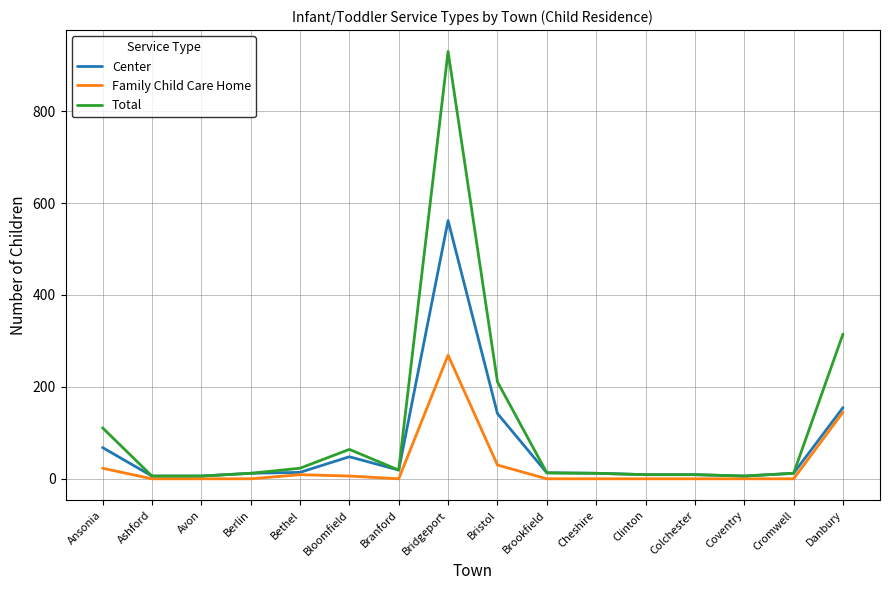

How many lines are shown in the chart?

3